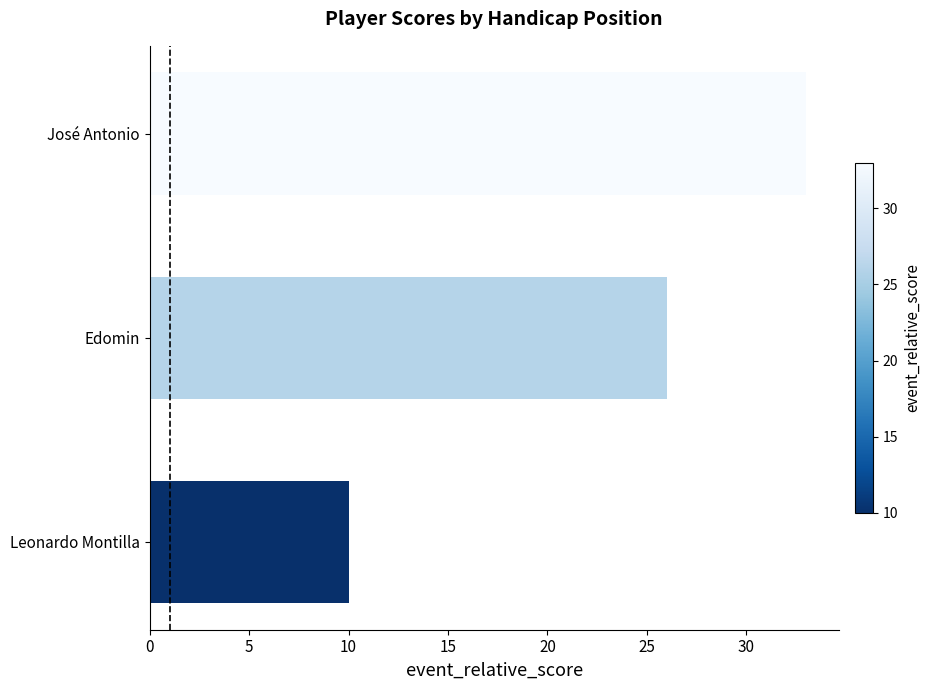

Reading bottom to top, transcribe all the data shown in this chart.

10	26	33